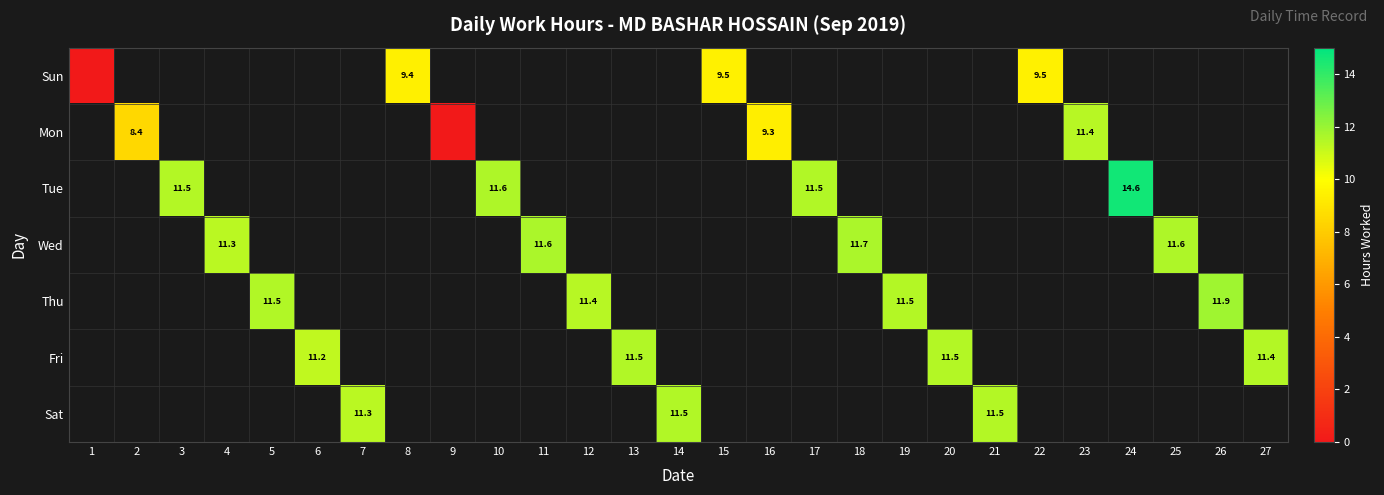

The value of Mon at 2 is 8.4. True or false?

True